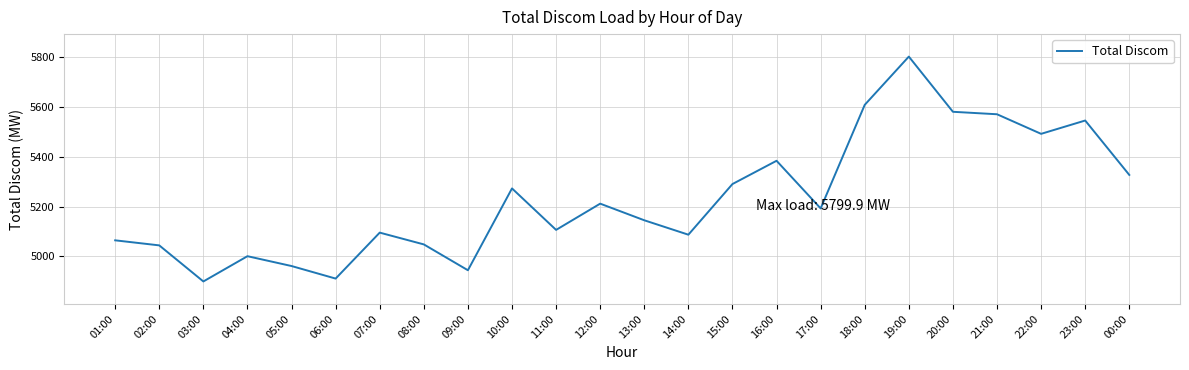

Which label corresponds to the largest value in the chart?

19:00